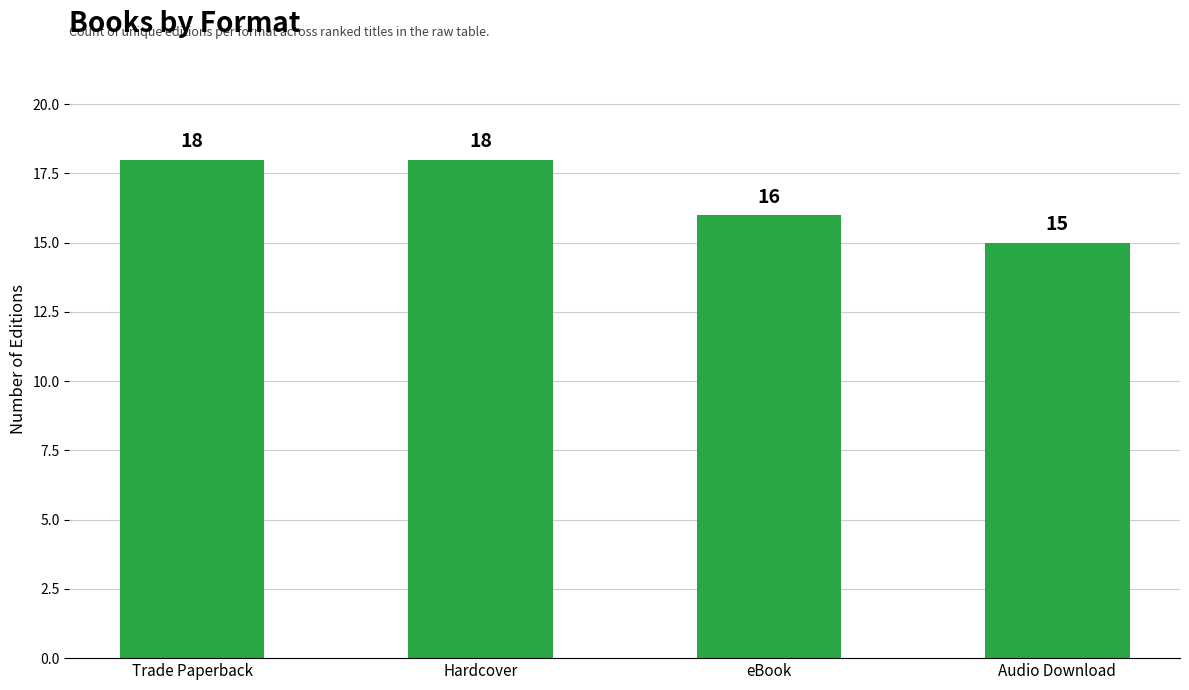

The chart shows a value of 18 at Trade Paperback. True or false?

True